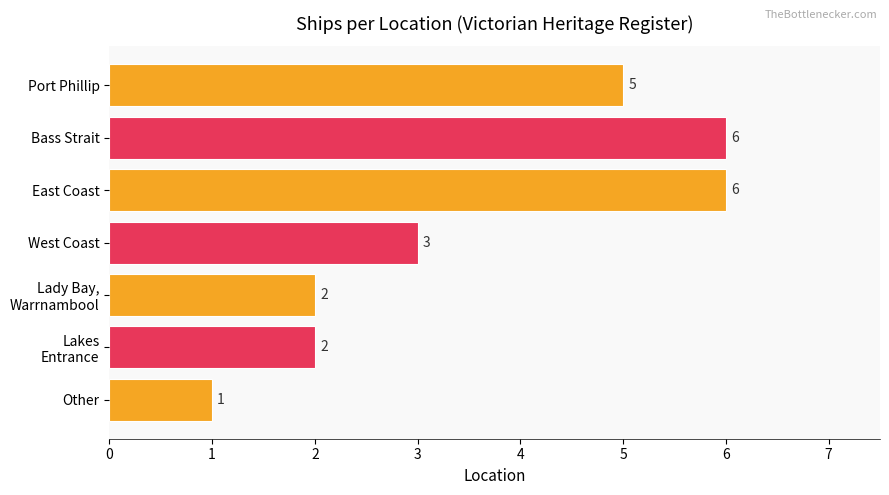

Reading top to bottom, transcribe all the data shown in this chart.

5	6	6	3	2	2	1